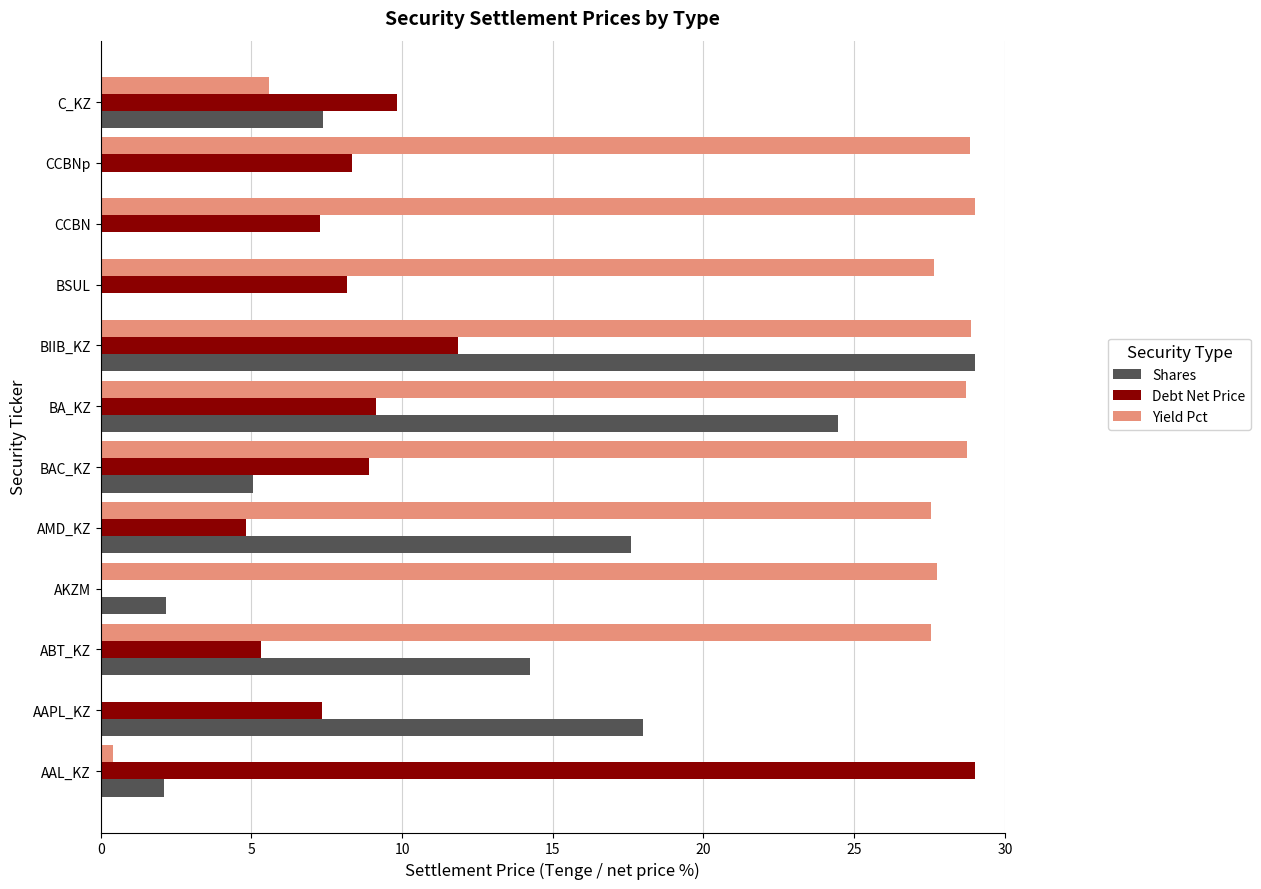

What is the highest value of the Yield Pct series?

29.0